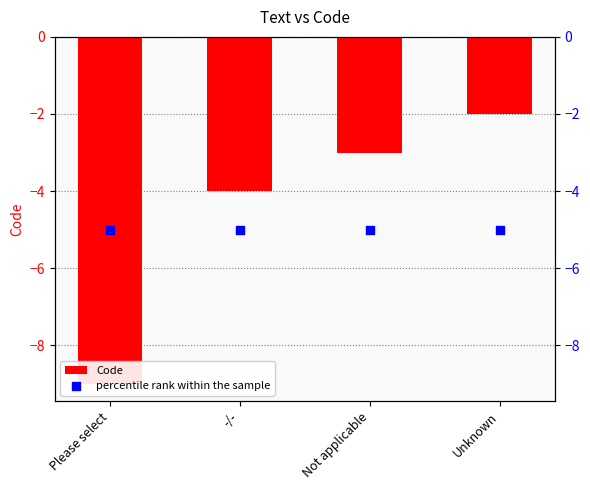

At how many categories does at least one series exceed -4?

2